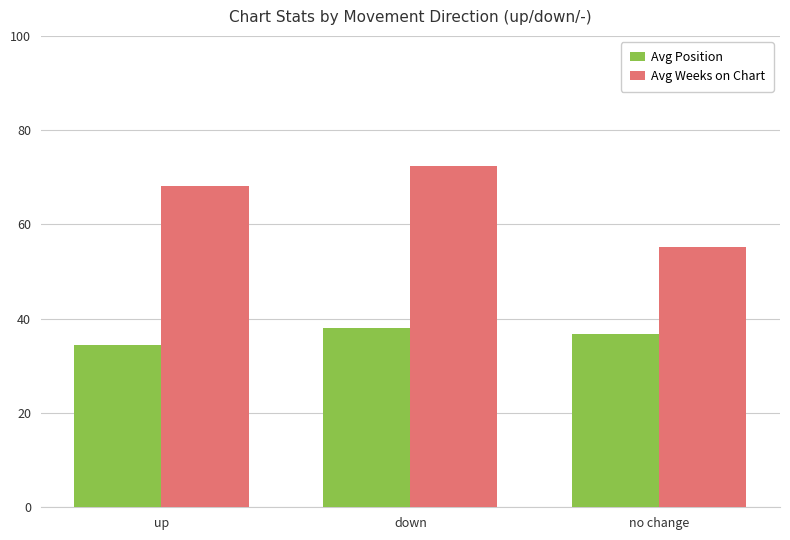

What is the maximum value for Avg Weeks on Chart?

72.4